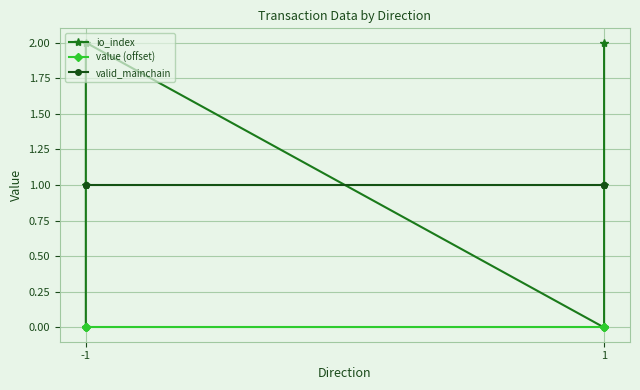

At which label is io_index closest to 1?

-1